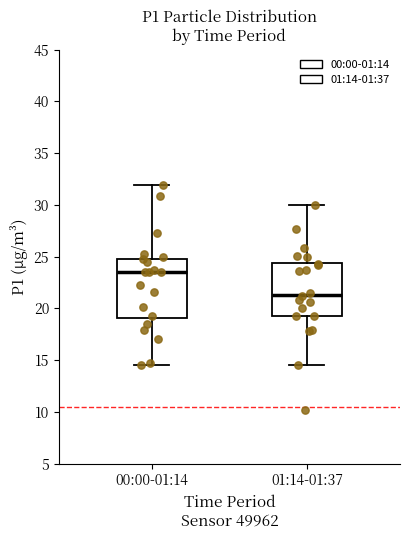

Reading left to right, read every box against the y-axis: the position of its median line, the range the box covers, and the ends of its whiskers. The values are not printed on the chart, so give them approximately, as read against the axis.

00:00-01:14: median 23.5, box 19.0 to 25.0, whiskers 14.5 to 32.0
01:14-01:37: median 21.5, box 19.5 to 24.5, whiskers 14.5 to 30.0